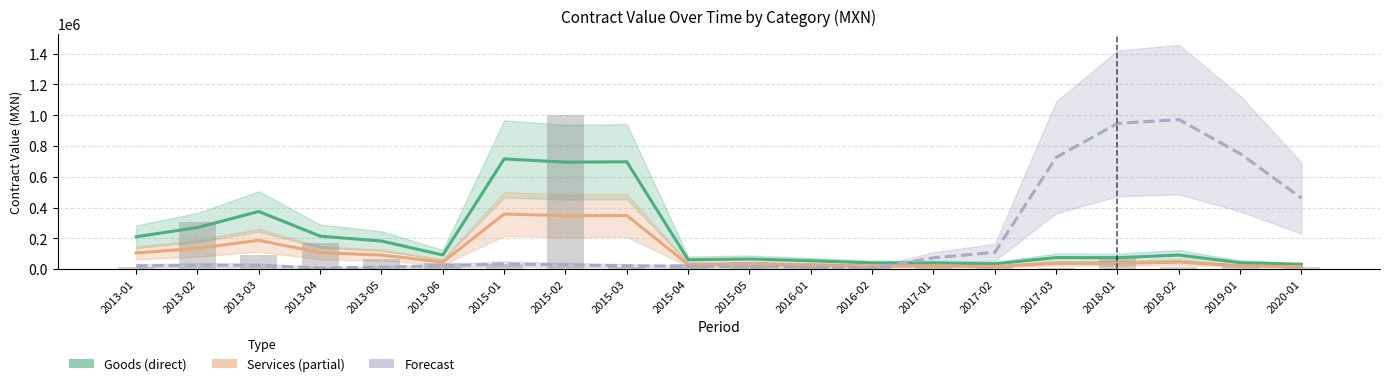

Reading left to right, transcribe all the data shown in this chart.

Goods (direct): 210466.7	270611.1	374739.4	214406.1	182585.3	92094.1	716094.1	695213.8	697551.0	60955.6	65789.8	54626.4	40911.8	40300.9	34901.2	75082.0	74675.2	91630.6	42299.2	31039.4
Services (partial): 105233.3	135305.5	187369.7	107203.0	91292.7	46047.1	358047.1	347606.9	348775.5	30477.8	32894.9	27313.2	20455.9	20150.4	17450.6	37541.0	37337.6	45815.3	21149.6	15519.7
Forecast: 21630.6	25861.1	24920.0	7370.0	13333.4	21941.1	33834.2	27326.8	21882.4	18308.7	16738.9	13300.0	7301.1	73628.8	109280.6	726391.8	946945.2	971806.3	750840.8	461842.8